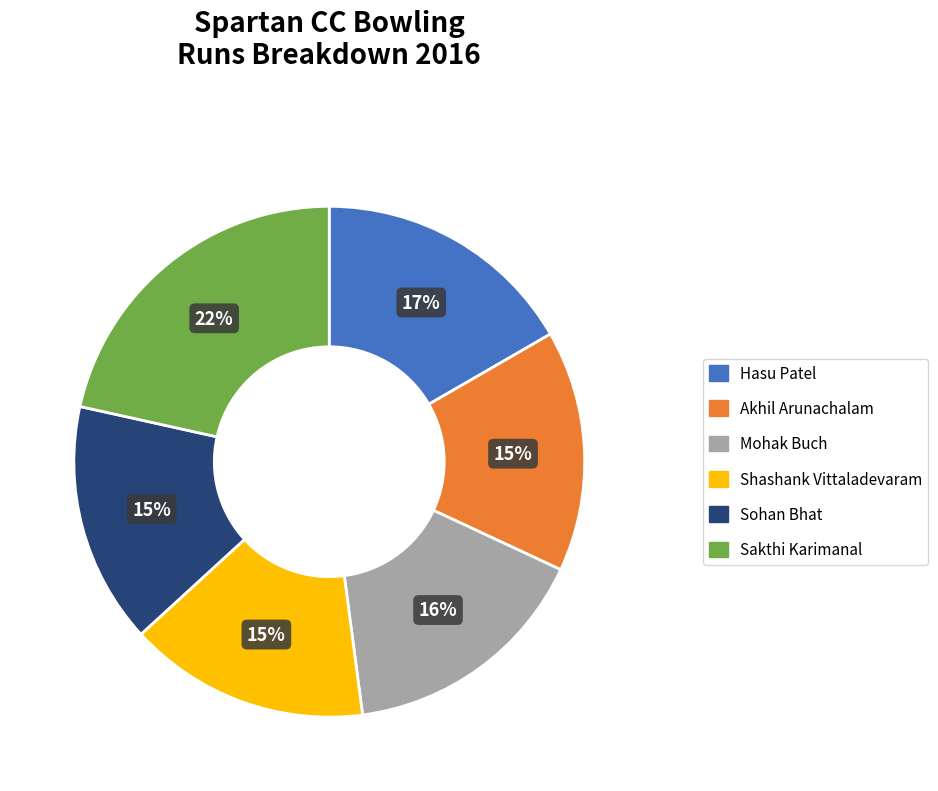

Is there any slice that represents more than half of the pie?

No